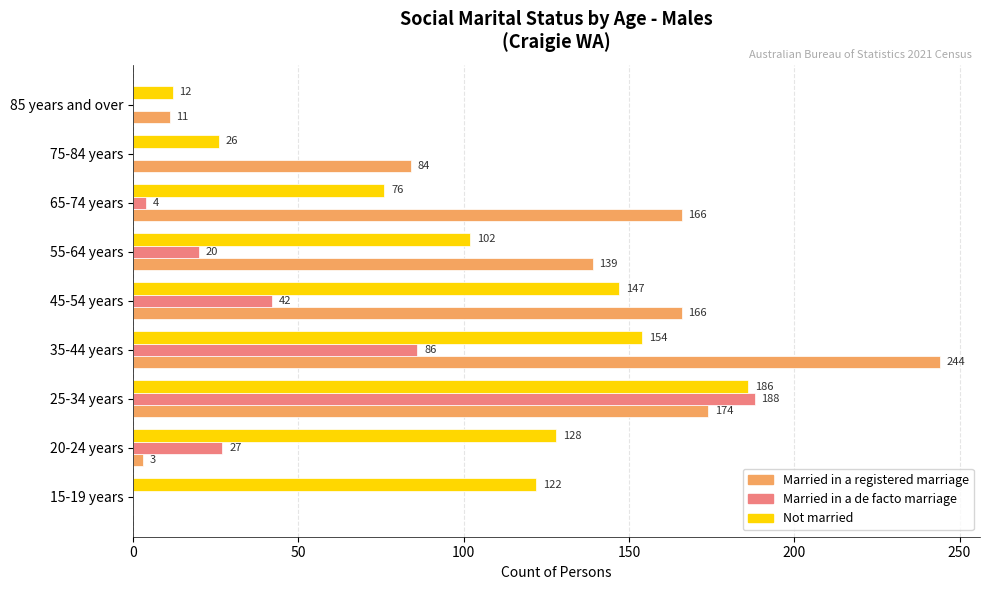

Is the value of Married in a de facto marriage at 75-84 years greater than the value of Not married at 65-74 years?

No